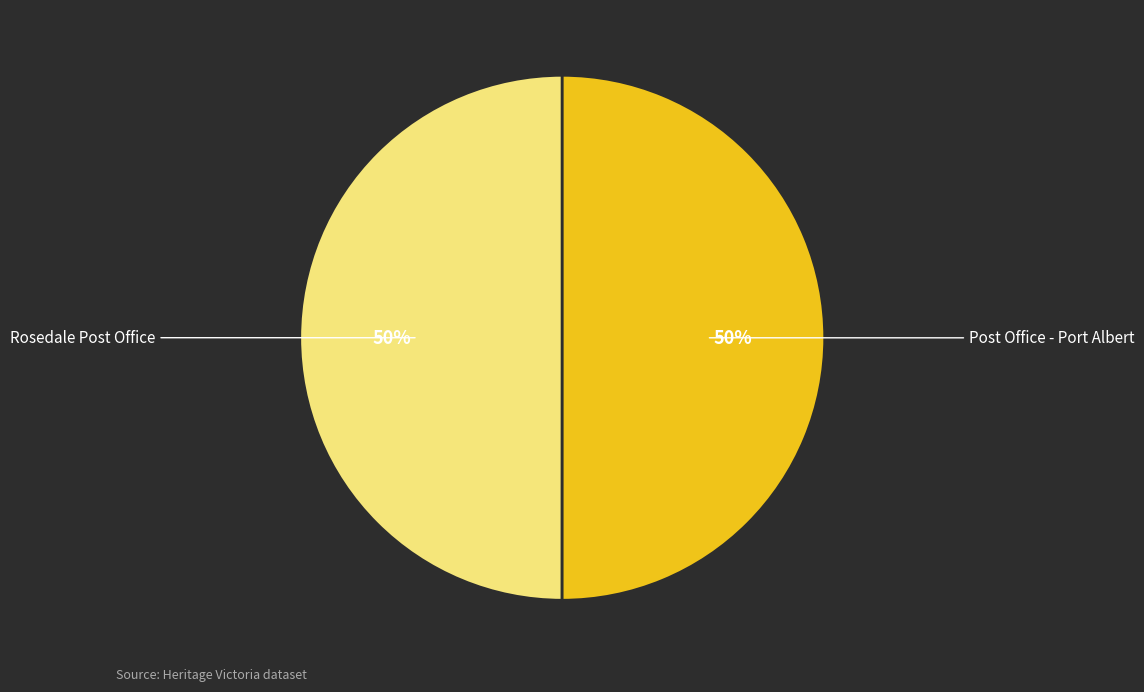

Count the number of slices in the pie.

2